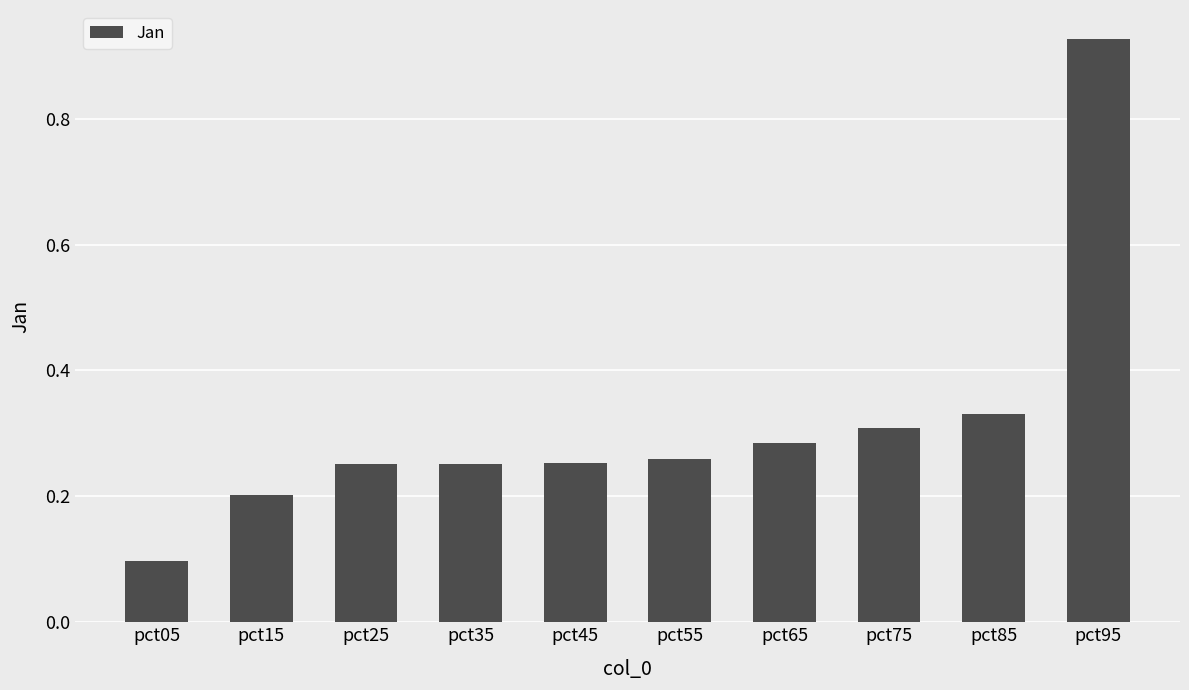

True or false: the data shows 0.3 at pct65.

True